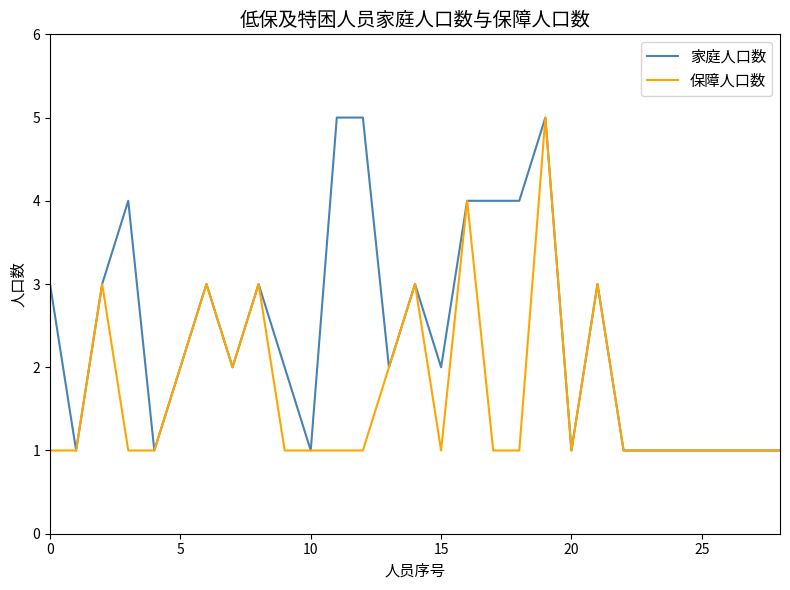

Which series has the largest total across all categories?

家庭人口数